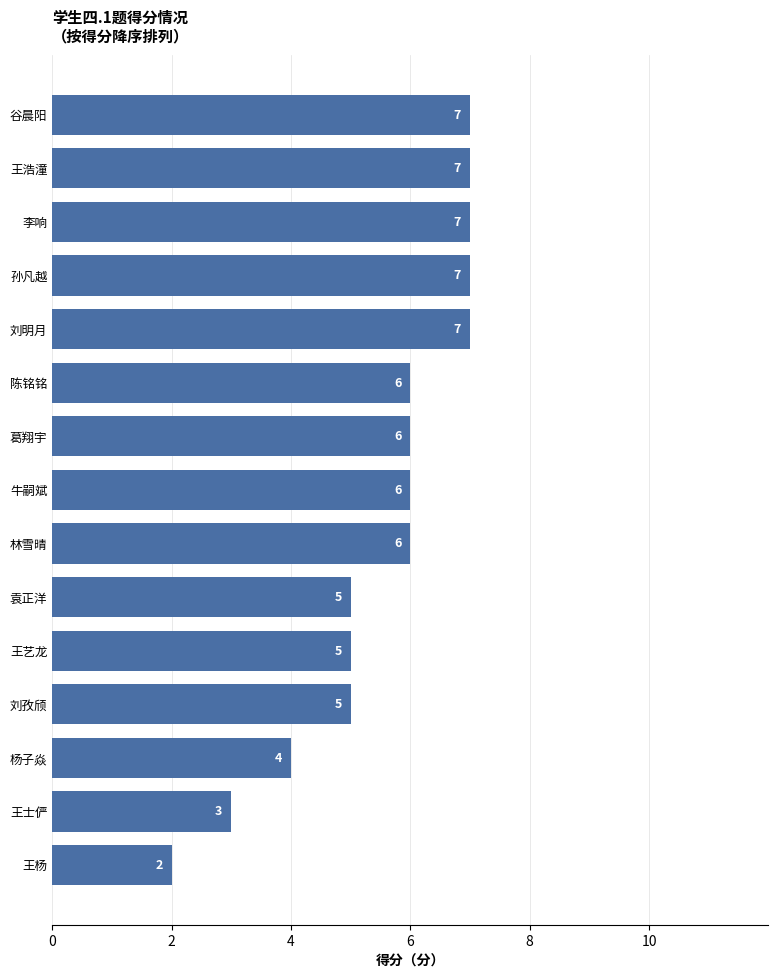

Reading top to bottom, what are all the values shown in this chart?

谷晨阳=7	王浩潼=7	李响=7	孙凡越=7	刘明月=7	陈铭铭=6	葛翔宇=6	牛嗣斌=6	林雪晴=6	袁正洋=5	王艺龙=5	刘孜颀=5	杨子焱=4	王士俨=3	王杨=2